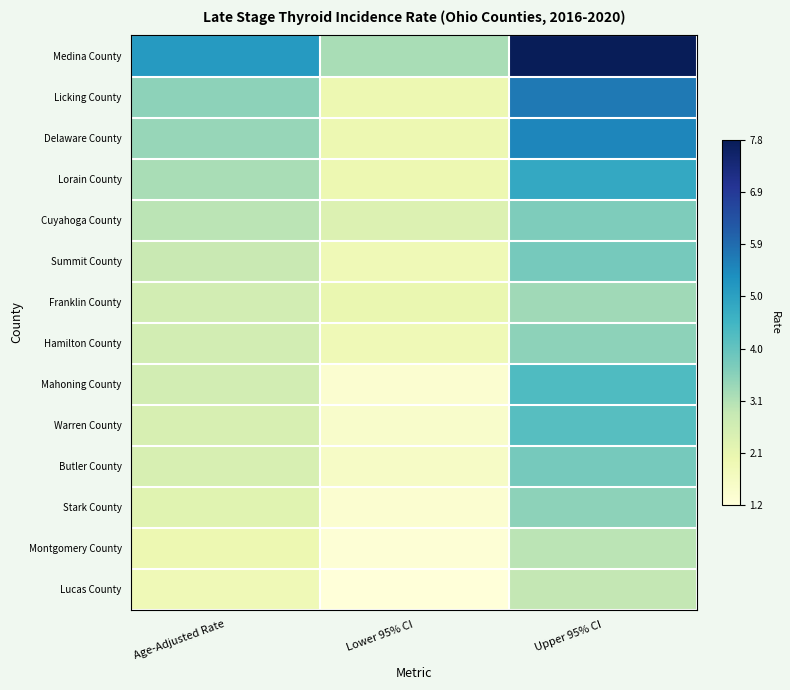

What is the difference between the highest and lowest values at Age-Adjusted Rate?

3.2